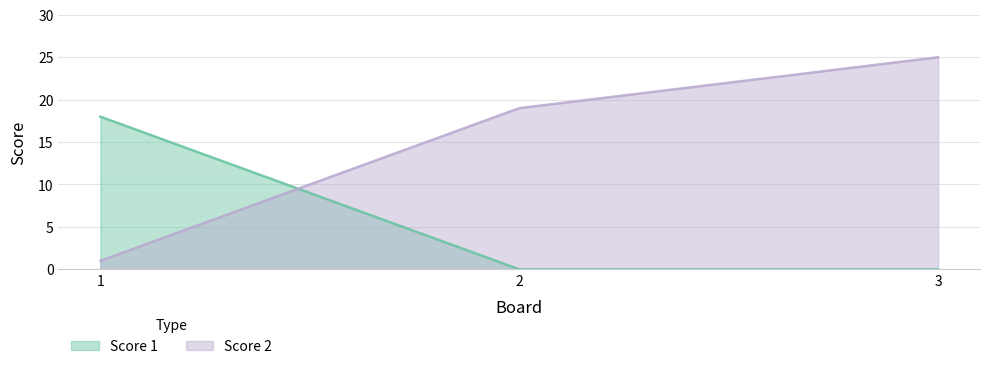

Count the Score 1 values in the range 0 to 18.

3